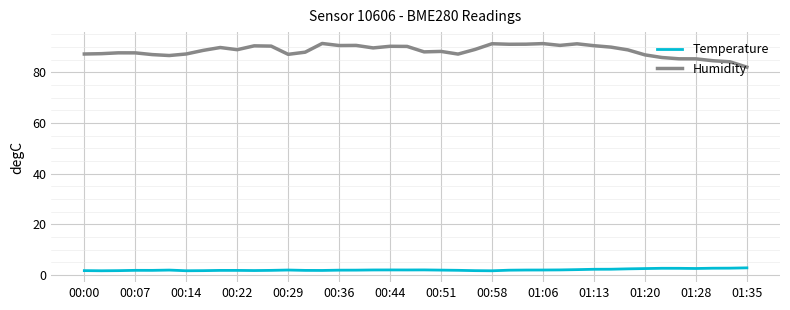

How many distinct data groups are displayed?

2